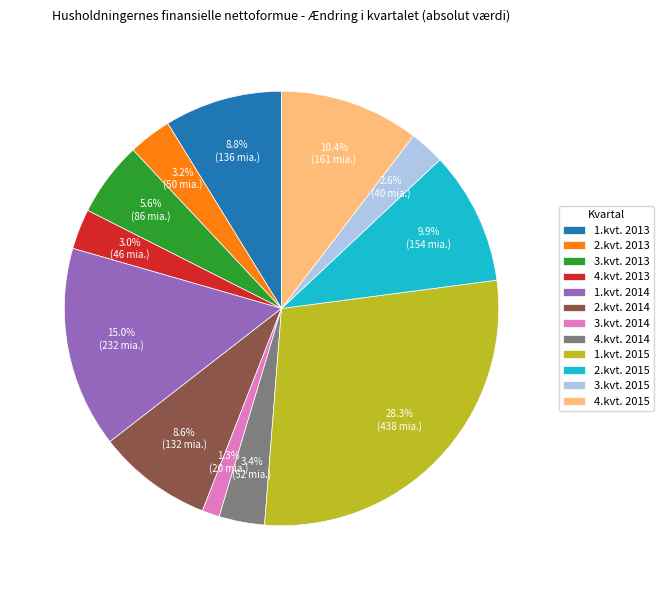

Which slice is the smallest?

3.kvt. 2014